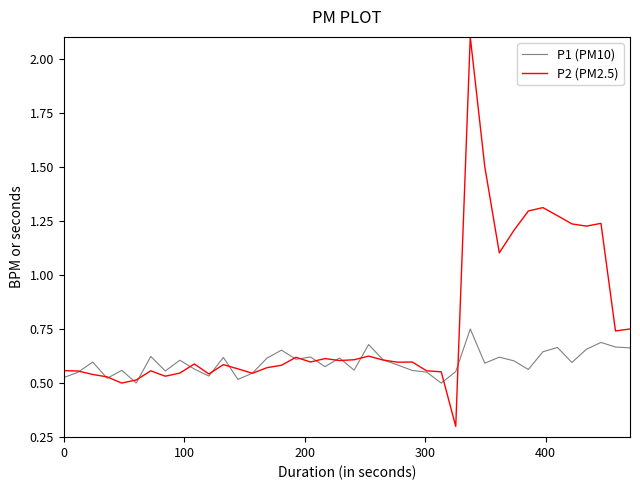

Which series has the largest total across all categories?

P2 (PM2.5)